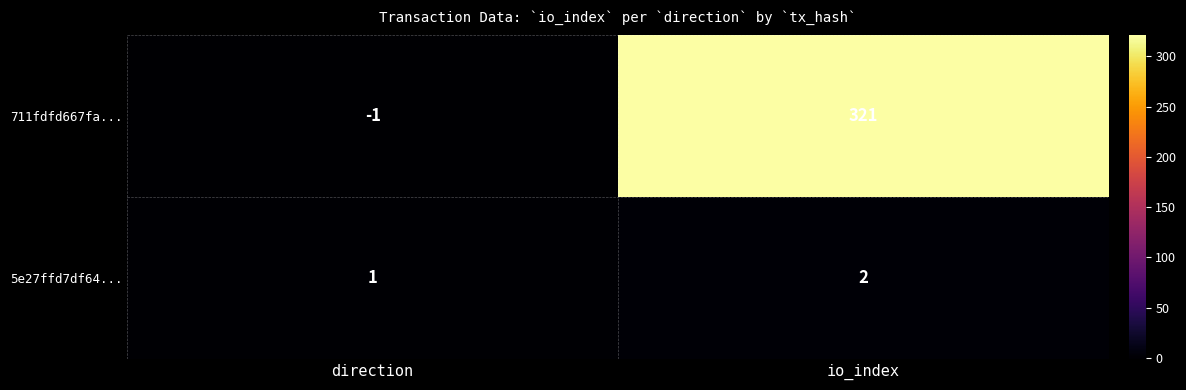

Which series has the widest spread of values?

711fdfd667fa...